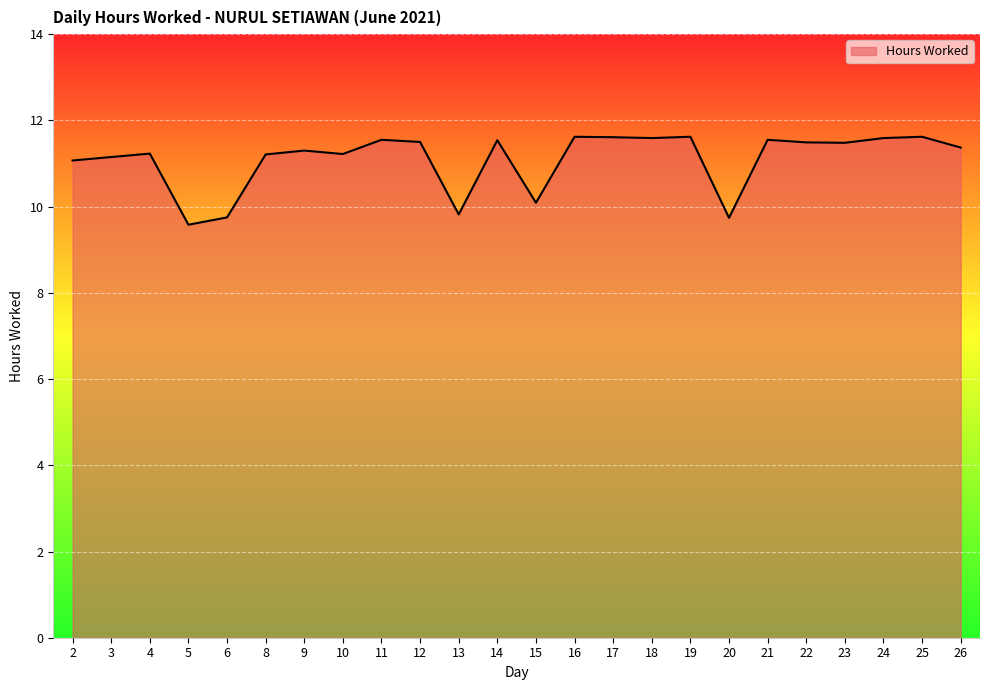

The chart shows a value of 18.1 at 10. True or false?

False